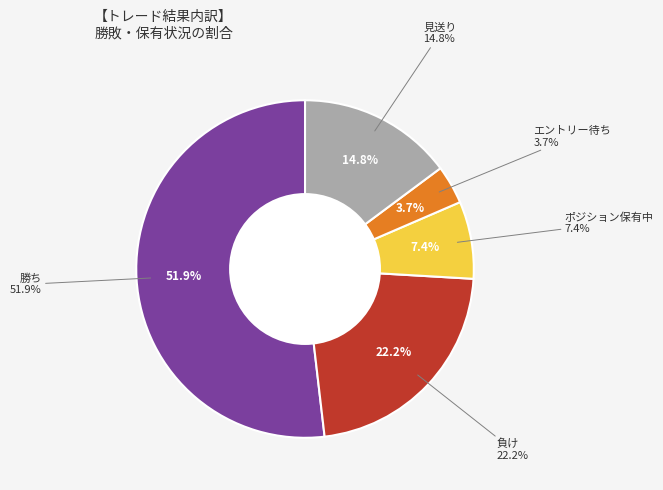

Which category has the smallest portion of the pie?

エントリー待ち